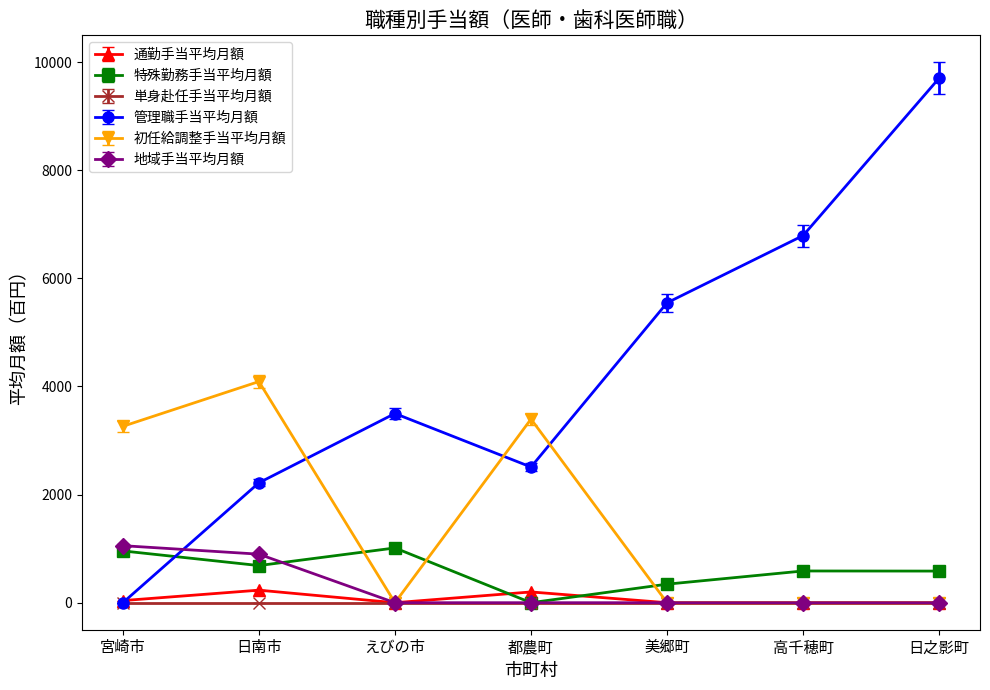

Which series has the largest total across all categories?

管理職手当平均月額